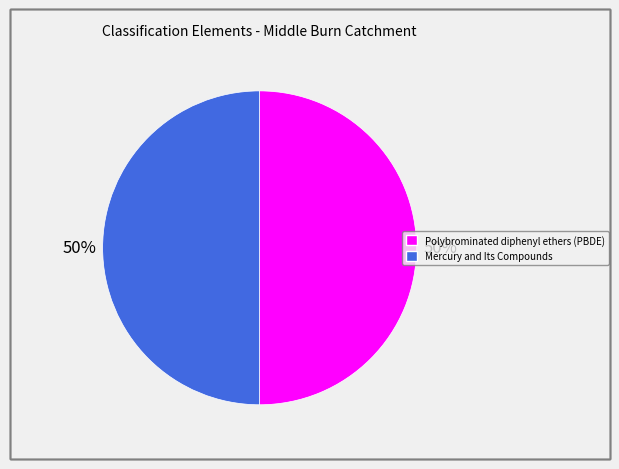

True or false: Mercury and Its Compounds accounts for 42% of the total.

False